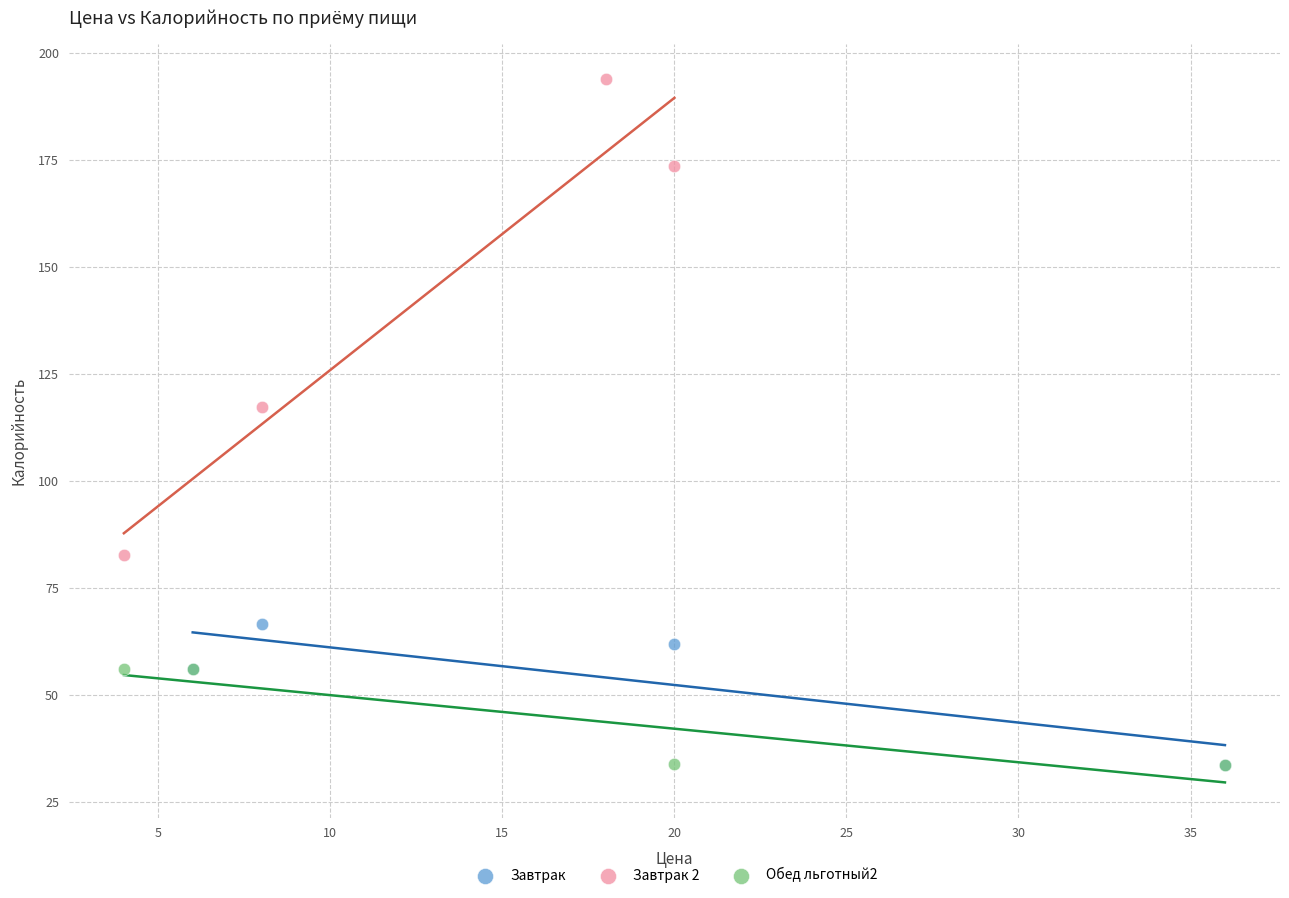

What are all the series names shown in the legend?

Завтрак, Завтрак 2, Обед льготный2